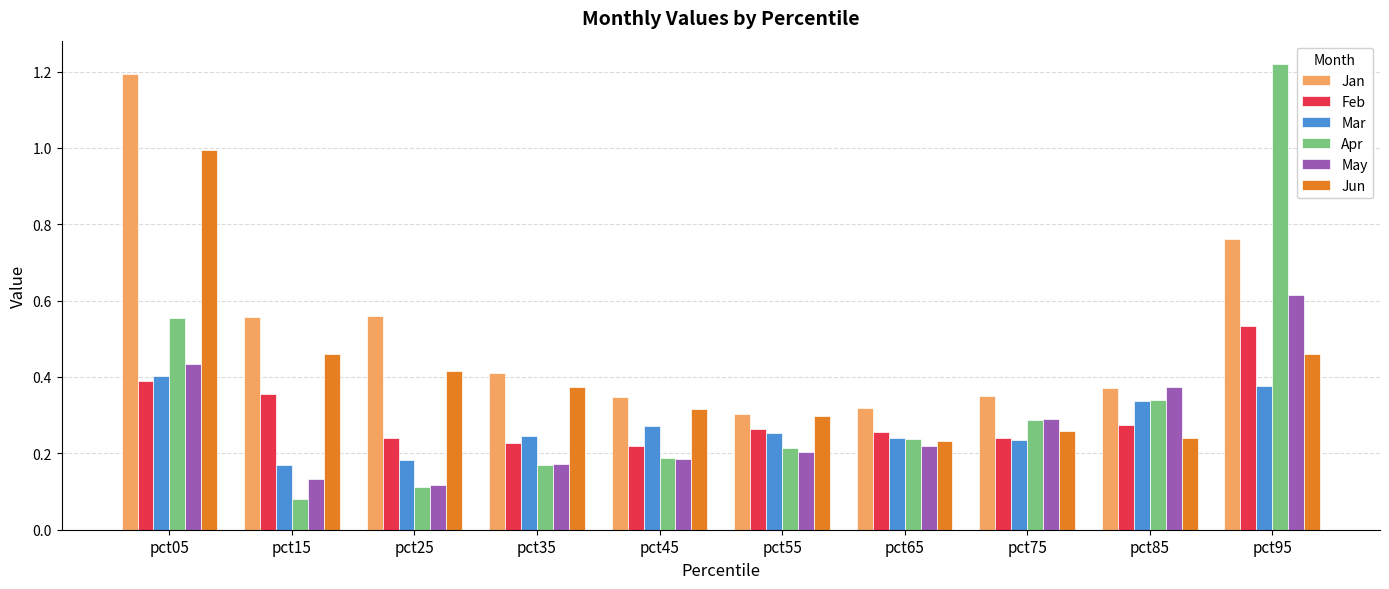

How many groups of bars are there?

10